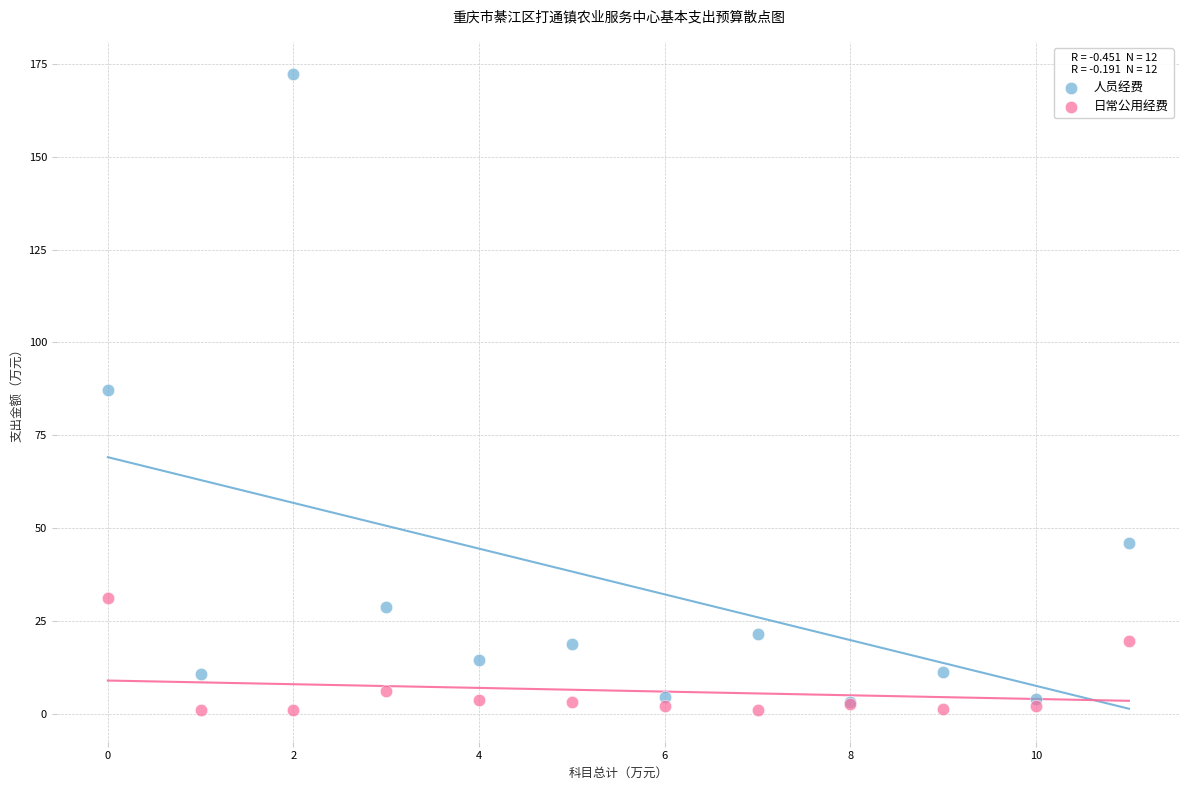

What are all the series names shown in the legend?

人员经费, 日常公用经费